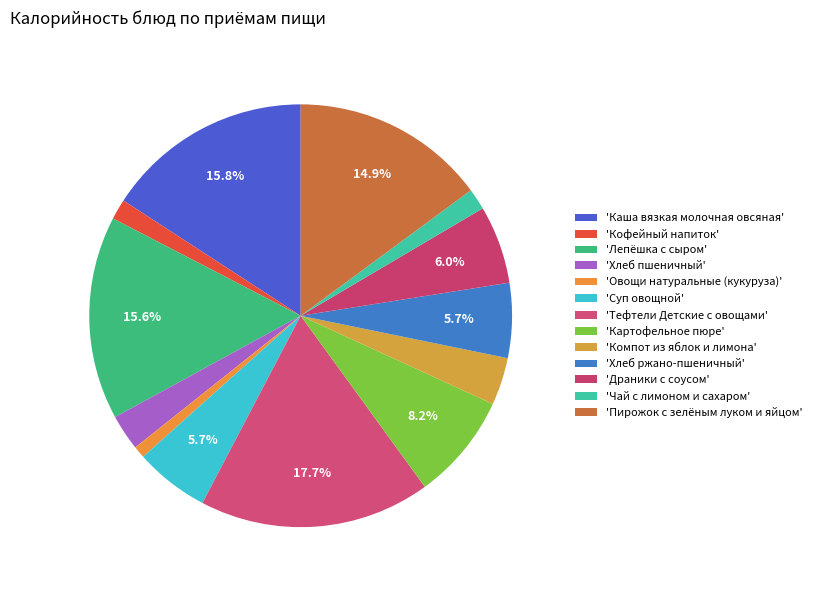

Count the number of slices in the pie.

13